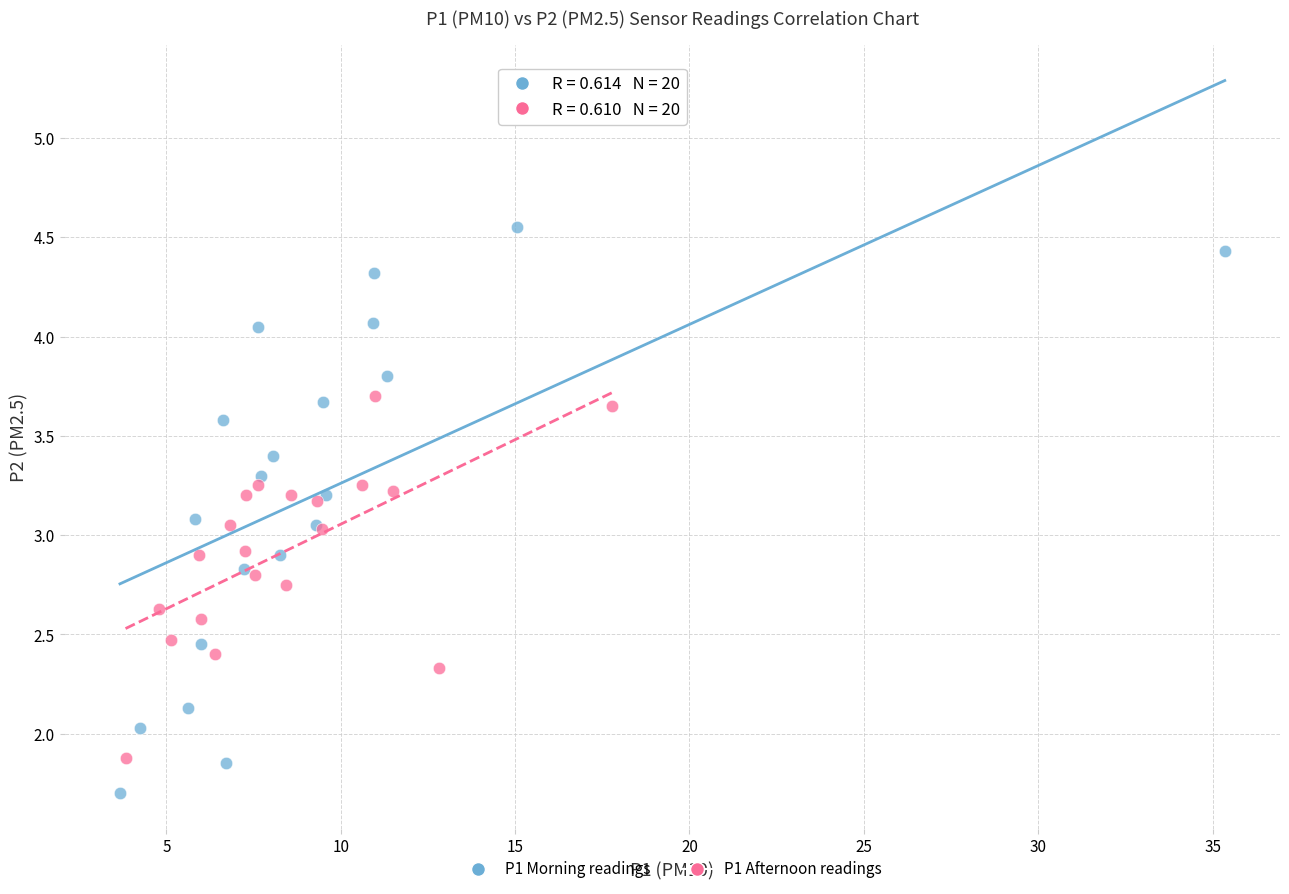

Which series reaches the maximum Y coordinate?

P1 Morning readings